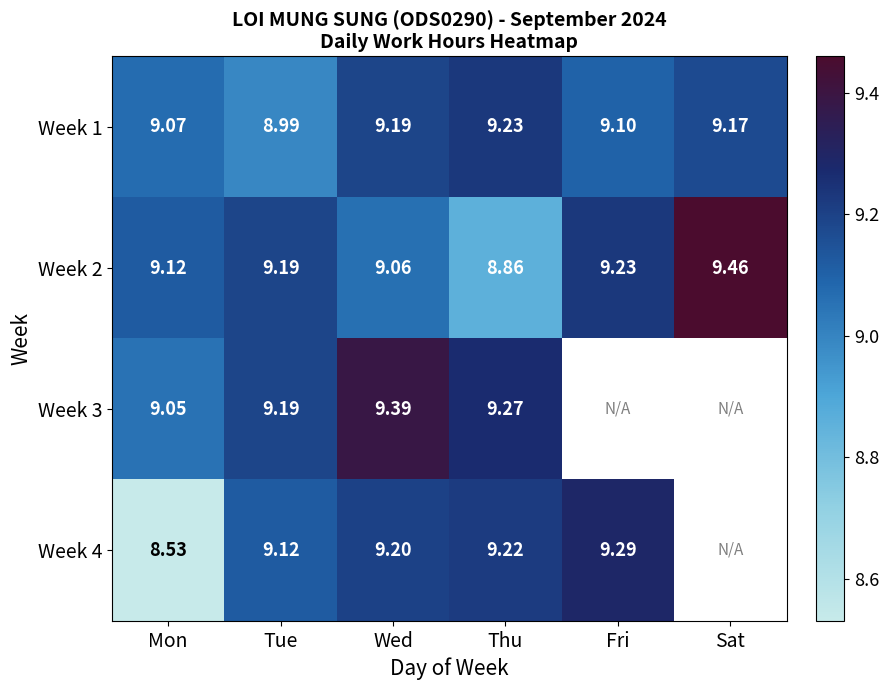

The value of Week 4 at Mon is 8.5. True or false?

True